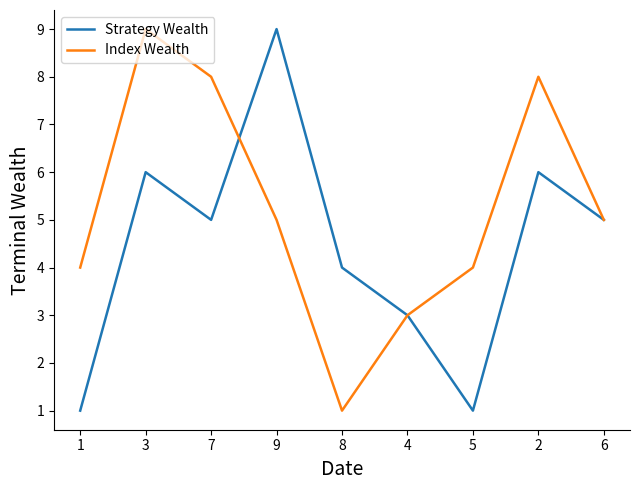

What are all the series names shown in the legend?

Strategy Wealth, Index Wealth